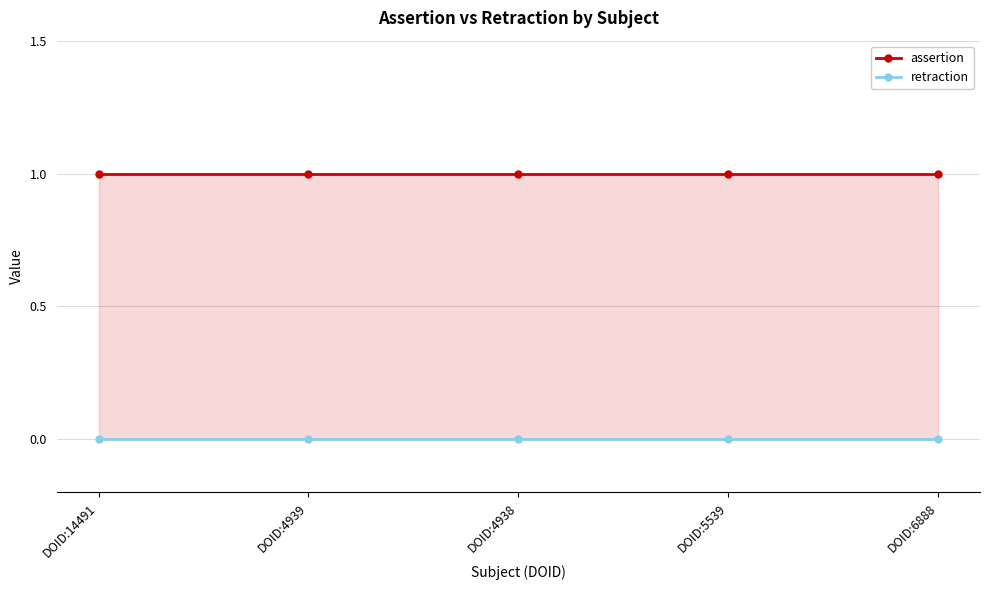

True or false: assertion and retraction intersect in this chart.

False